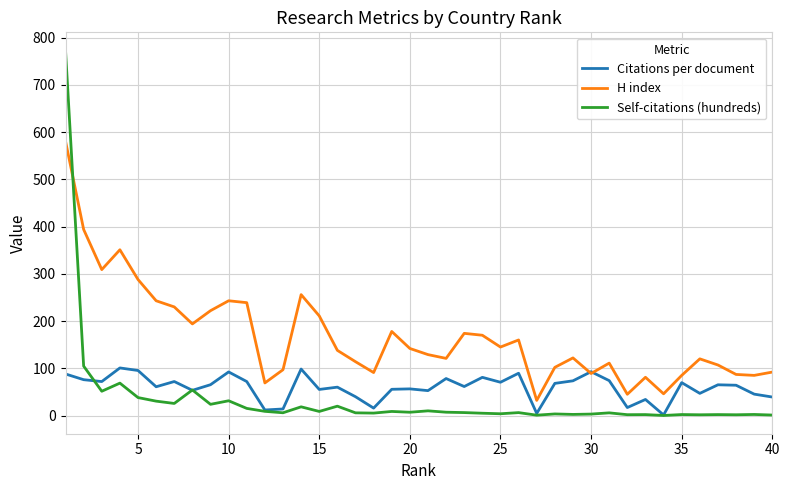

What is the difference between the second highest and minimum values in the Self-citations (hundreds) series?

104.6